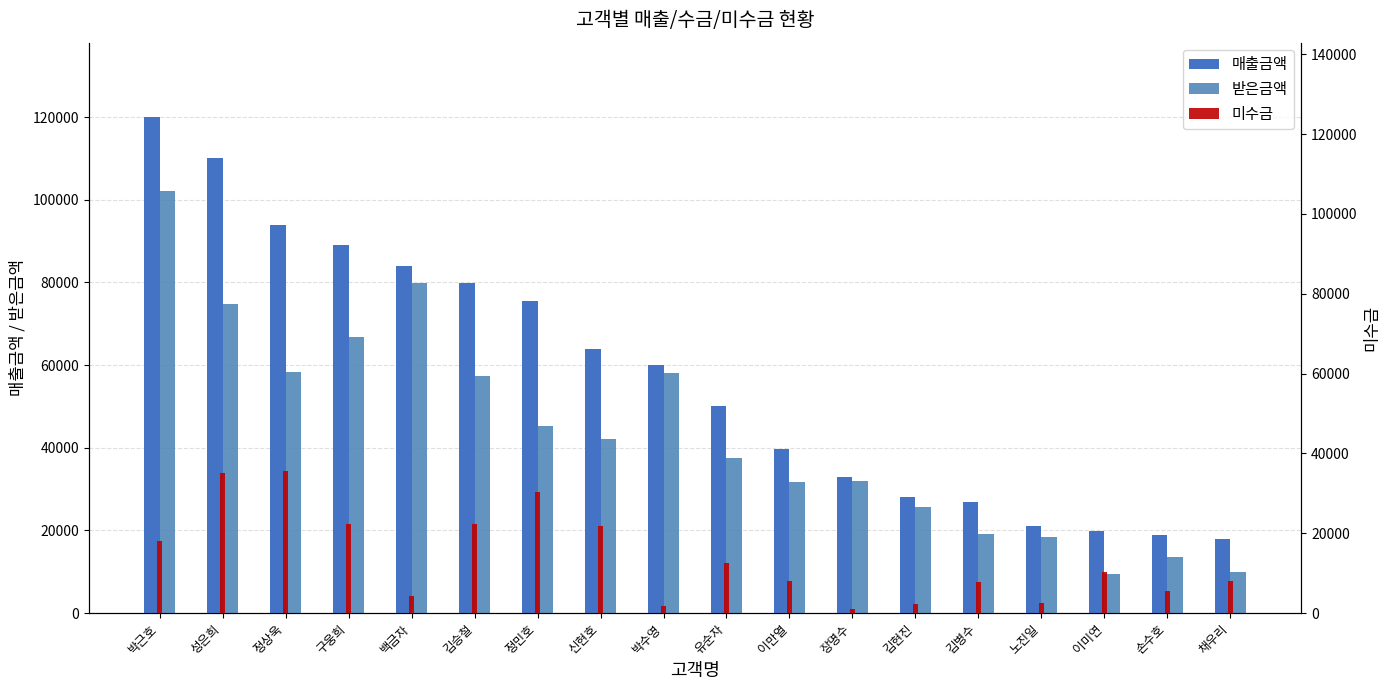

At which category is the sum across all series the highest?

박근호